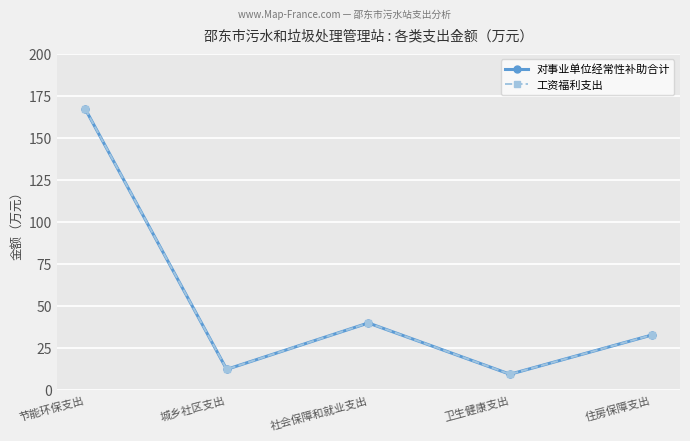

Is this an area chart (filled region under the line)?

No